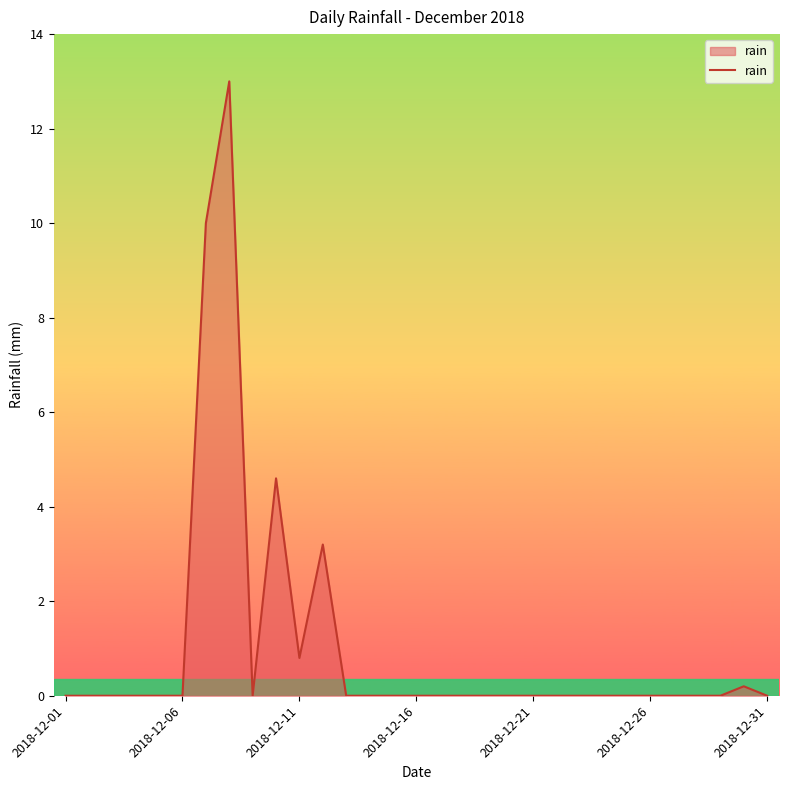

What is the difference between the maximum and minimum values?

13.0